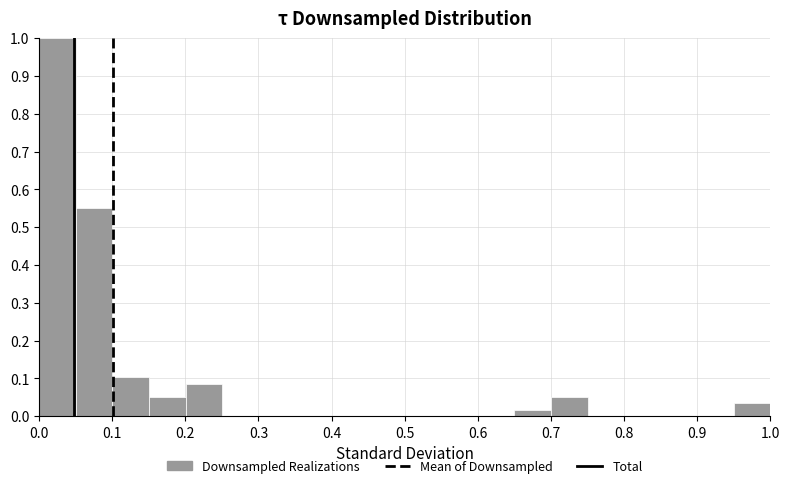

What is the height of the bar covering 0.15 to 0.20 on the x-axis? Neither the bar edges nor the heights are printed on the chart, so give them approximately, as read against the axes.

0.05